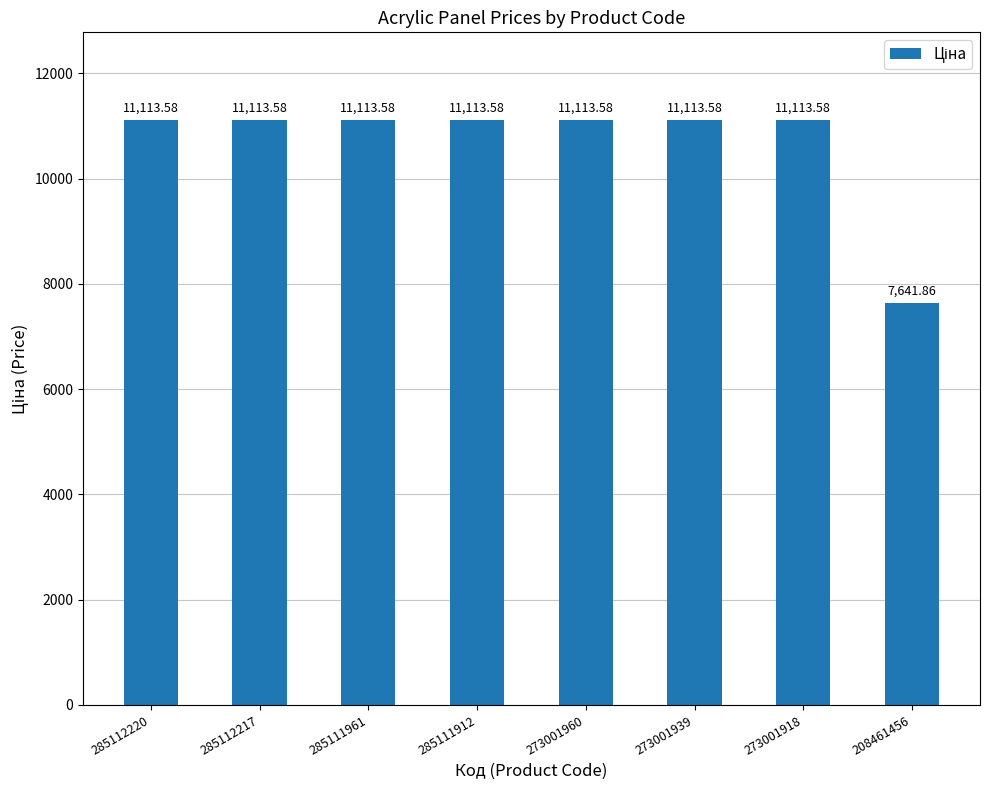

What is the ratio of the value at 285112220 to the value at 273001918?

1.0